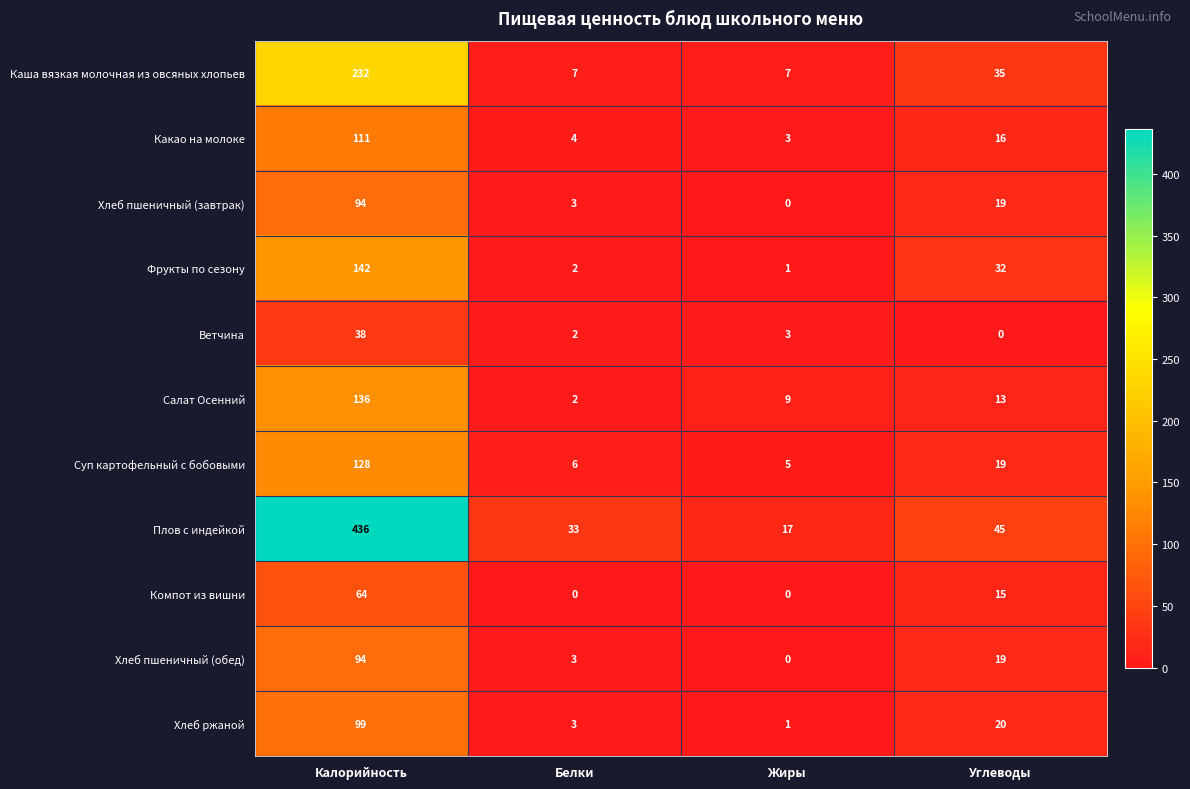

Which series has the largest total across all categories?

Плов с индейкой